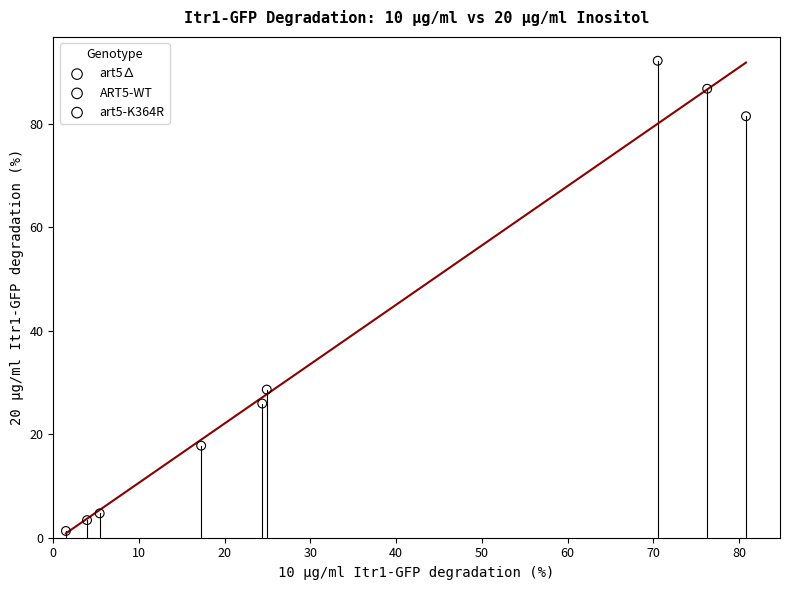

Which series contains the lowest Y value?

art5∆